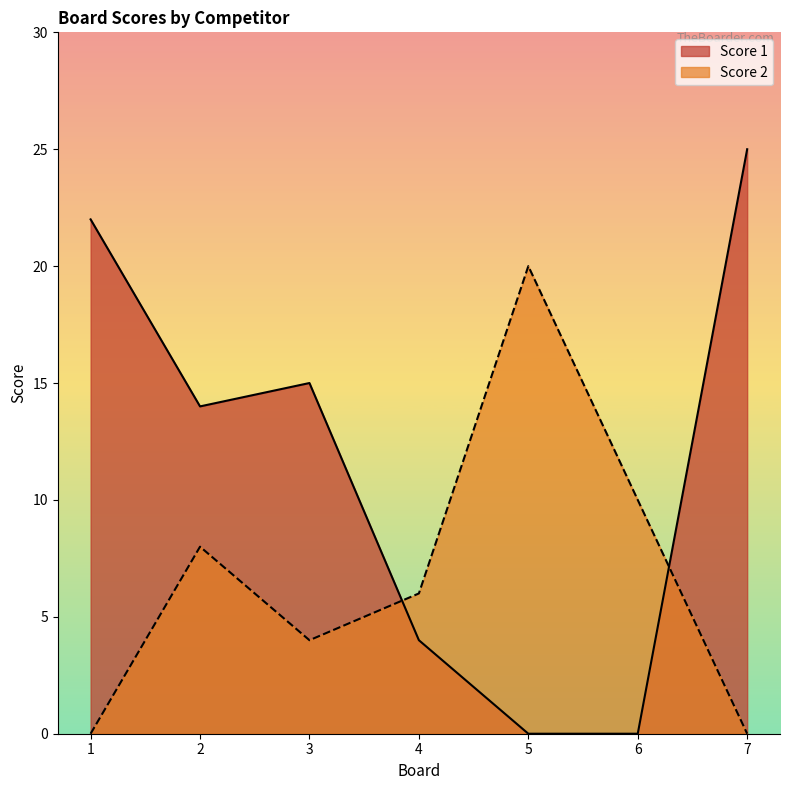

The value of Score 2 at 3 is 4. True or false?

True